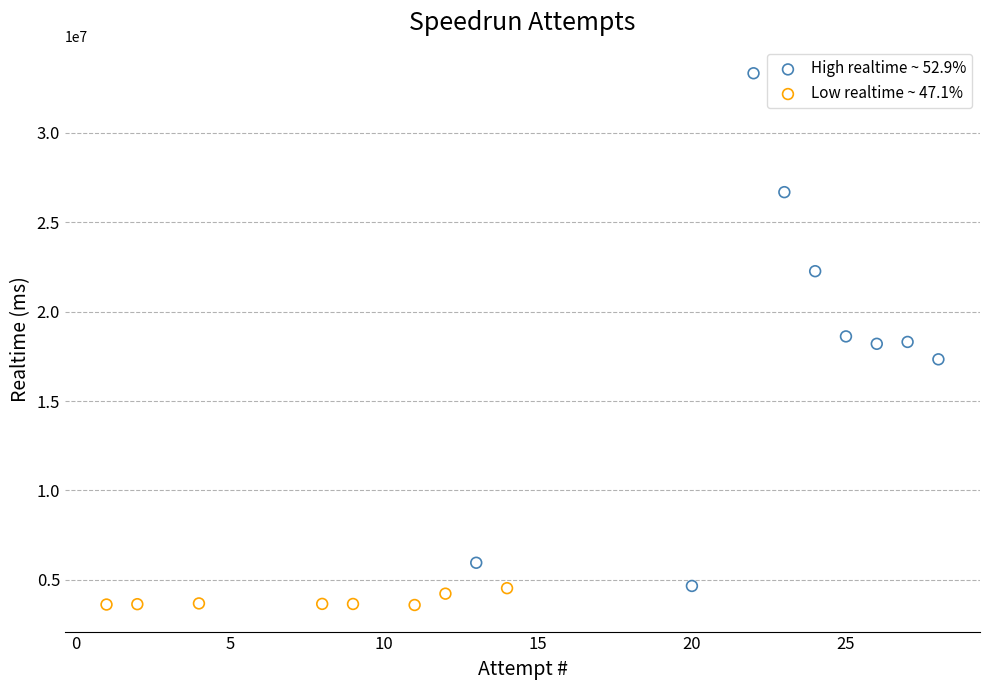

Which series reaches the maximum Y coordinate?

High realtime ~ 52.9%